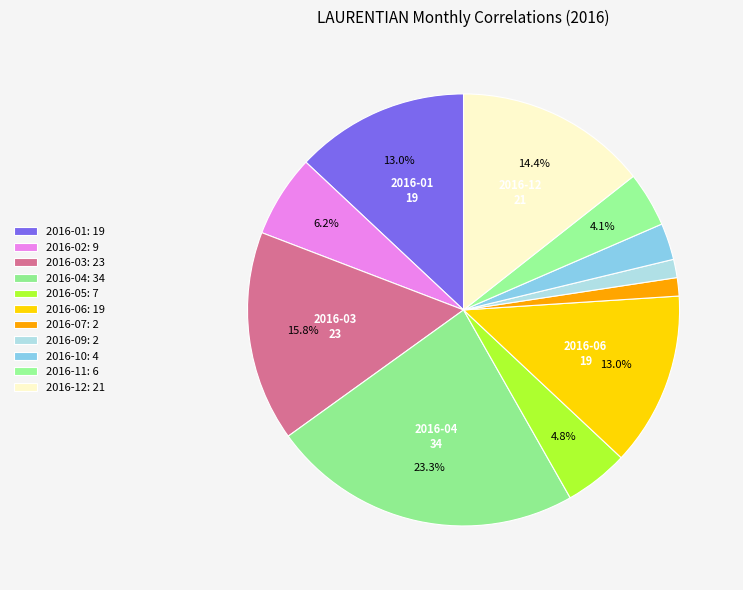

Which category has the biggest portion of the pie?

2016-04